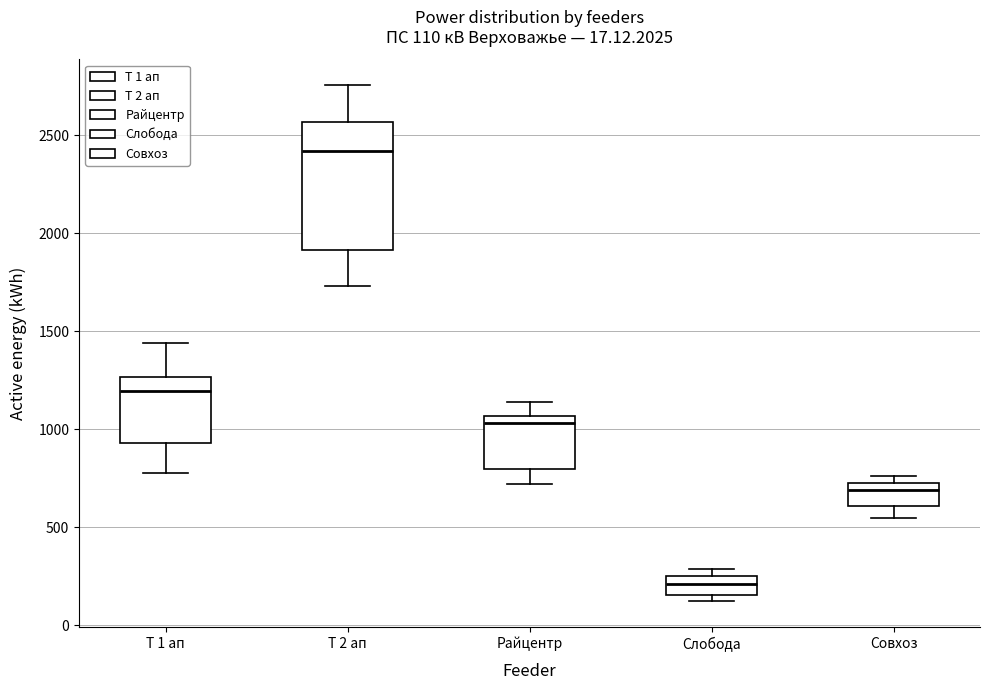

Which box has the highest median line?

Т 2 ап